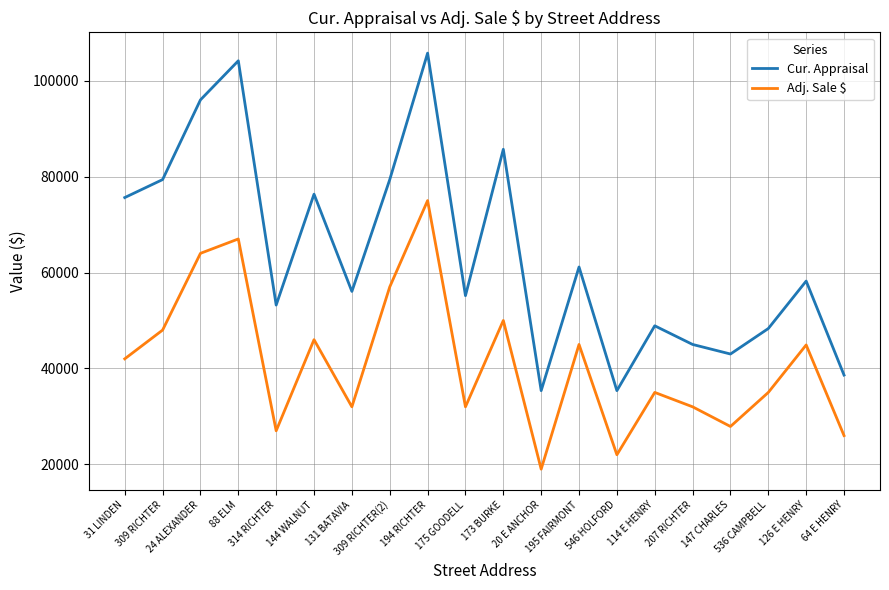

What is the average value of the Adj. Sale $ series?

41340